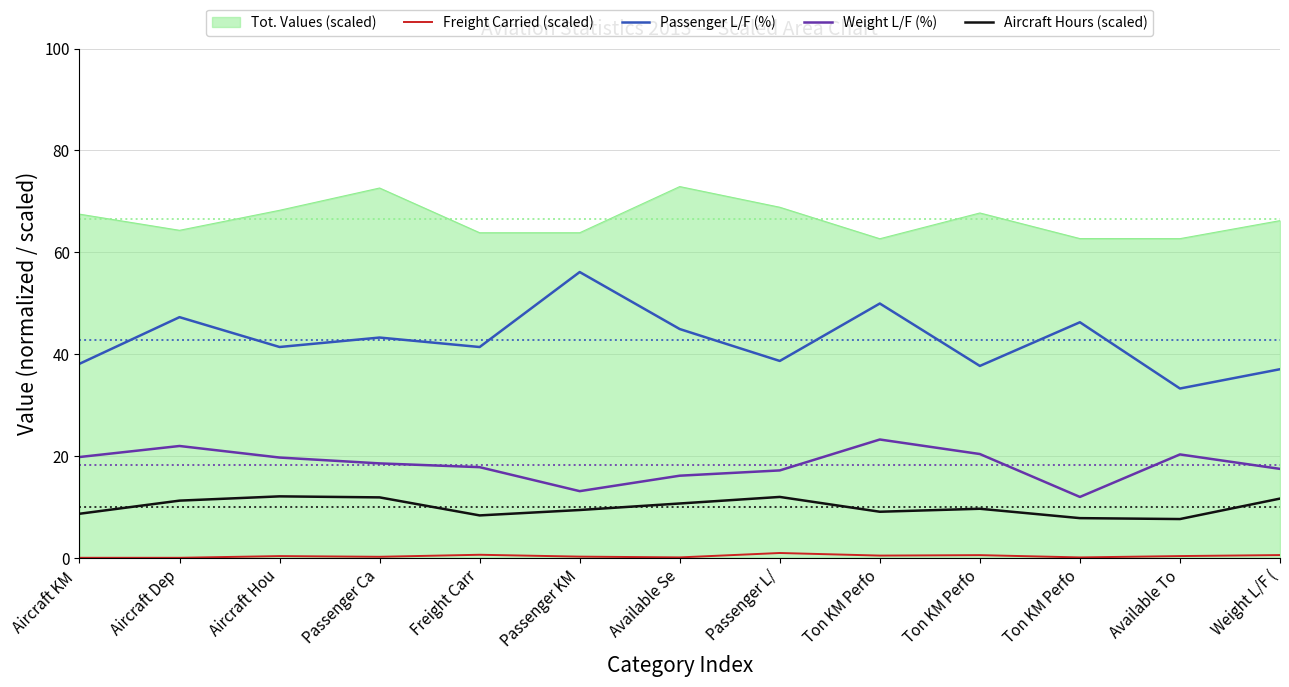

Which series has the widest spread of values?

Passenger L/F (%)